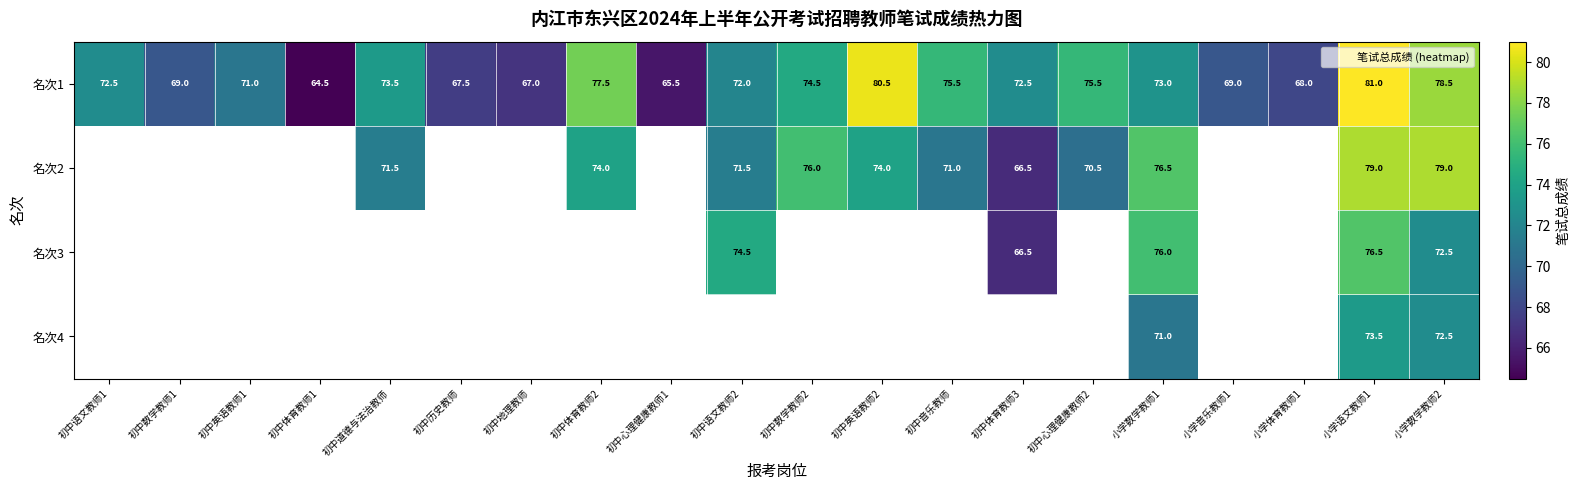

How many positive values does the 名次2 series have?

11